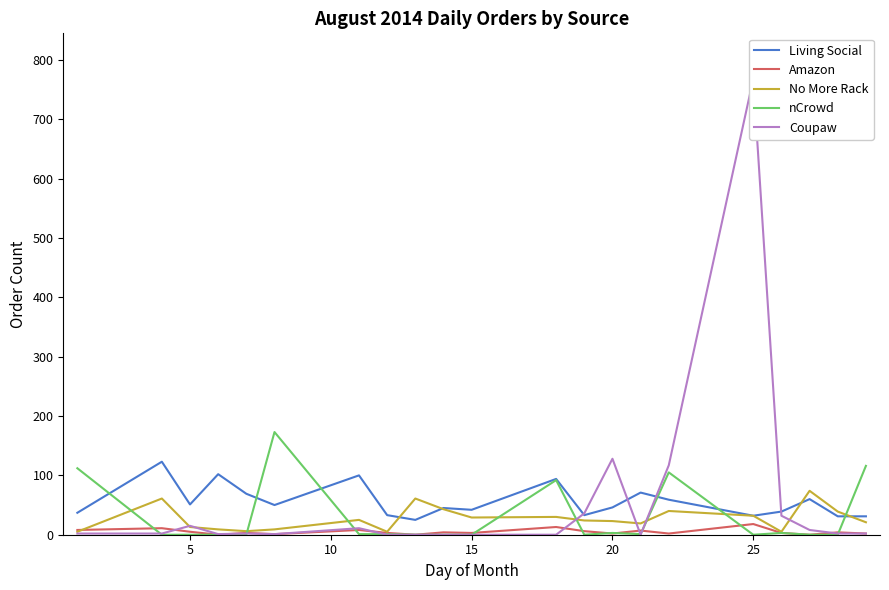

What is the average value of the nCrowd series?

29